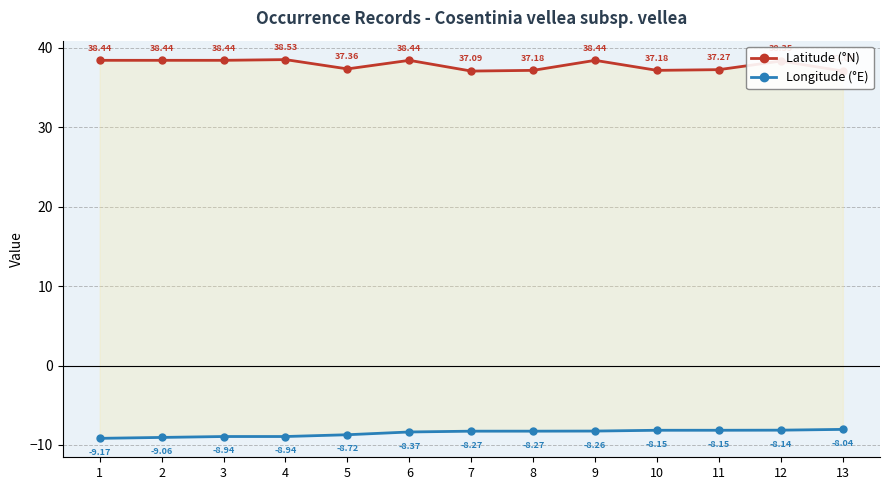

Which series has the widest spread of values?

Latitude (°N)